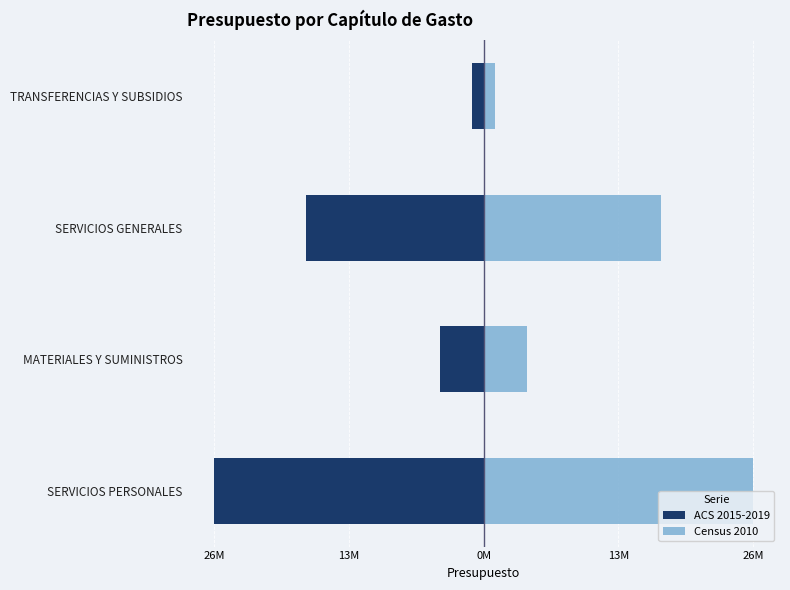

What is the maximum value shown in the chart?

26946988